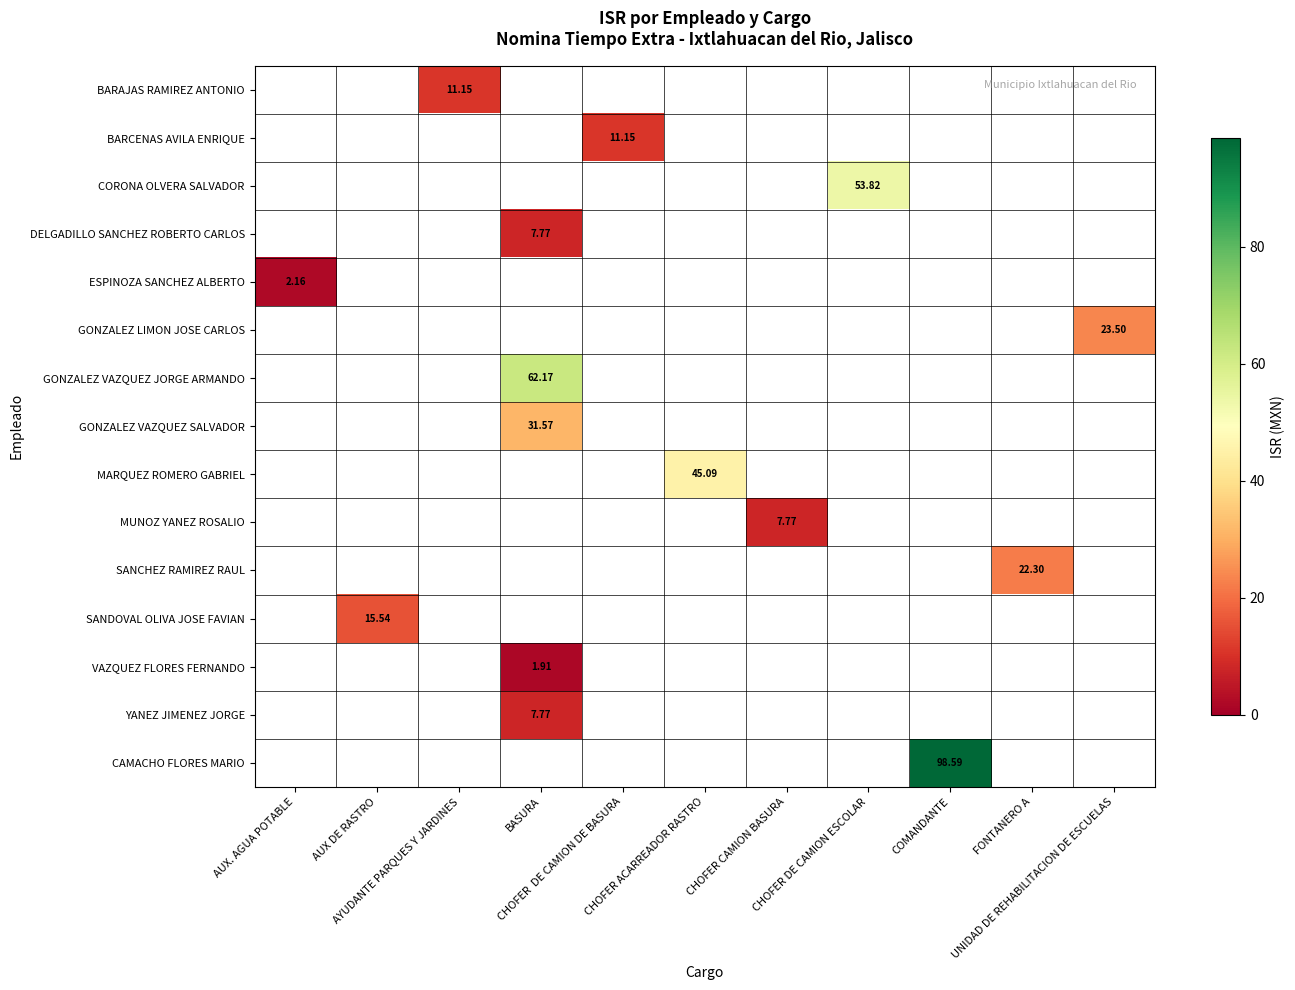

At which label does SANCHEZ RAMIREZ RAUL reach its peak?

FONTANERO A